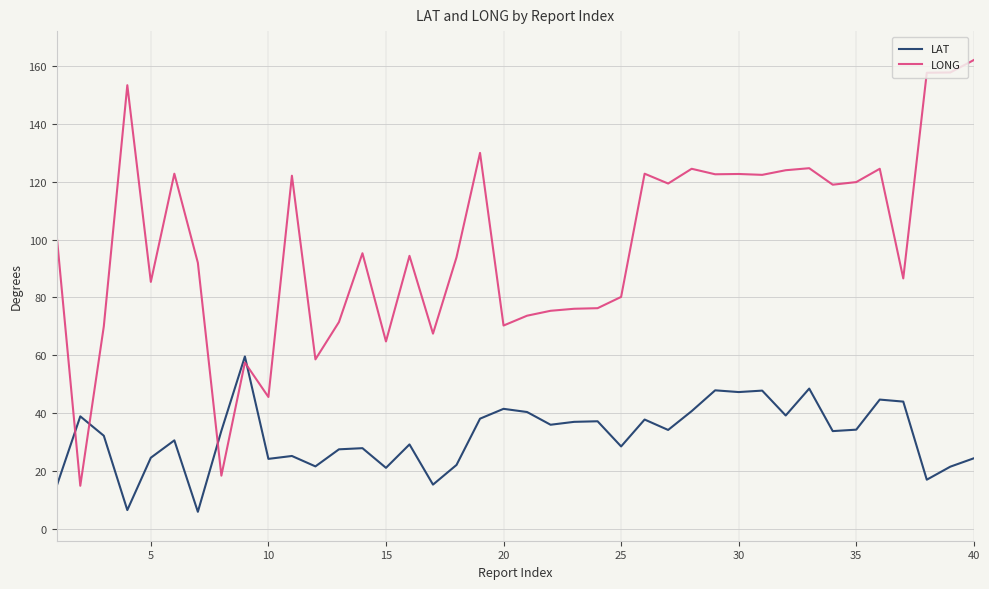

Rank the series by their maximum value, from highest to lowest.

LONG, LAT